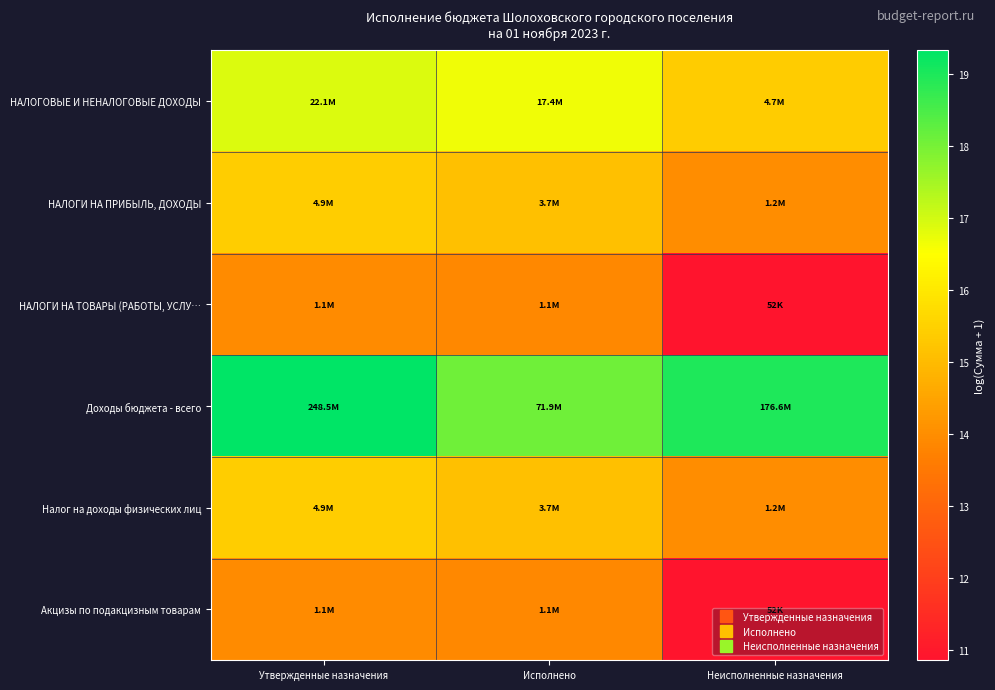

How many distinct data groups are displayed?

6